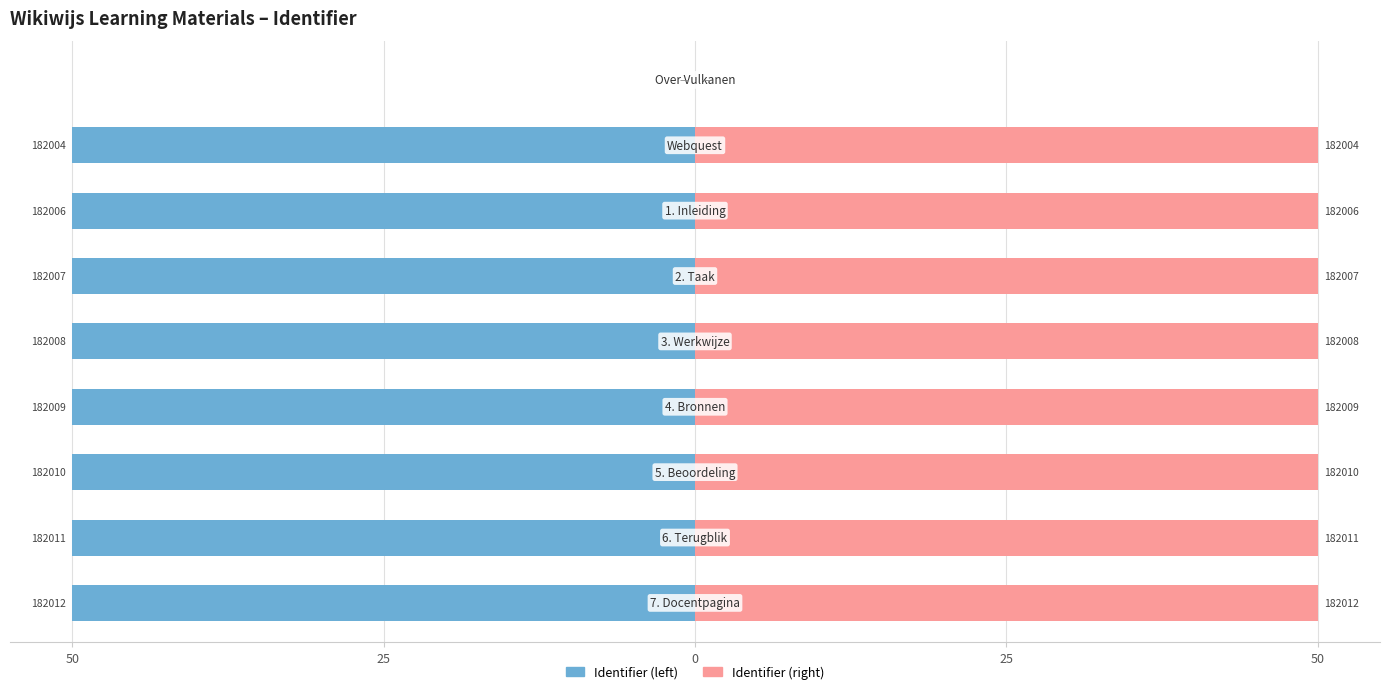

Reading left to right, transcribe all the data shown in this chart.

Identifier (left): 0.0	-50.0	-50.0	-50.0	-50.0	-50.0	-50.0	-50.0	-50.0
Identifier (right): 0.0	50.0	50.0	50.0	50.0	50.0	50.0	50.0	50.0